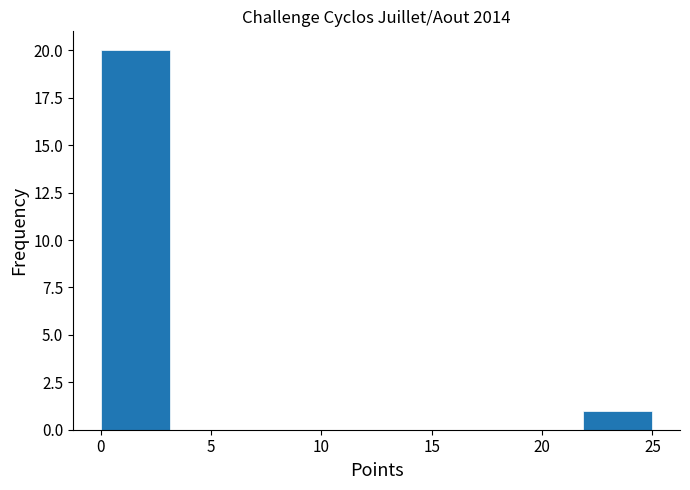

Reading left to right, list every bar in this chart as the range it spans on the x-axis followed by its height. Neither the bar edges nor the heights are printed on the chart, so give them approximately, as read against the axes.

0.0 to 3.0: 20
3.0 to 6.5: 0
6.5 to 9.5: 0
9.5 to 12.5: 0
12.5 to 15.5: 0
15.5 to 19.0: 0
19.0 to 22.0: 0
22.0 to 25.0: 1